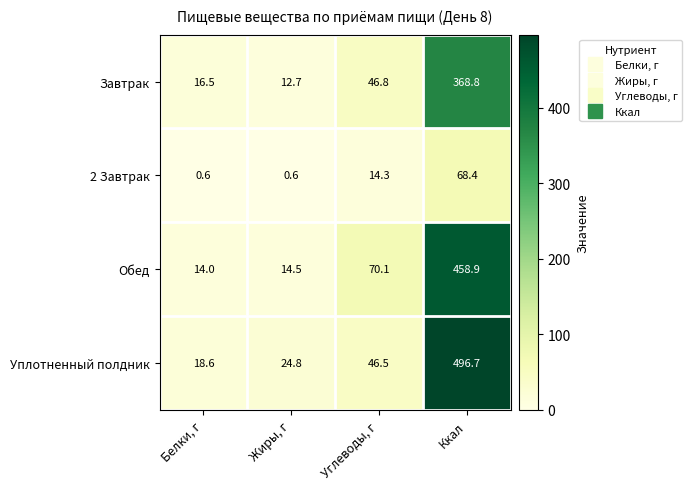

How many data points does each series have?

4